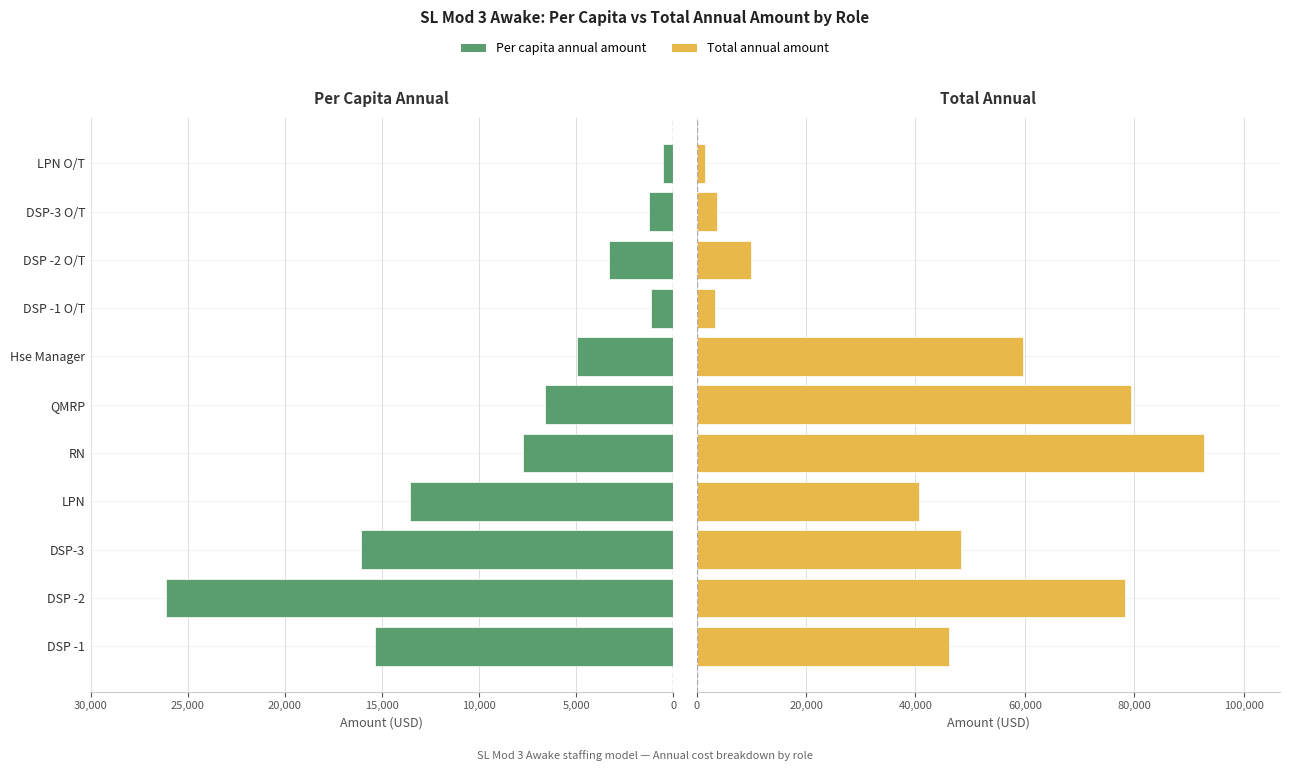

The Total annual amount series shows 481.8 at LPN O/T. True or false?

False